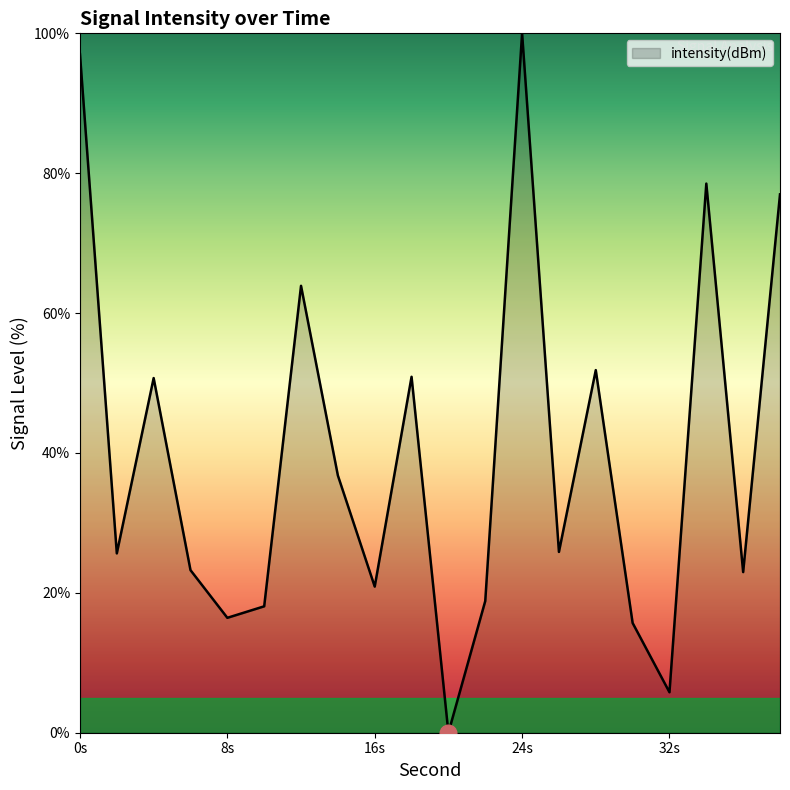

What is the greatest value displayed?

100.0